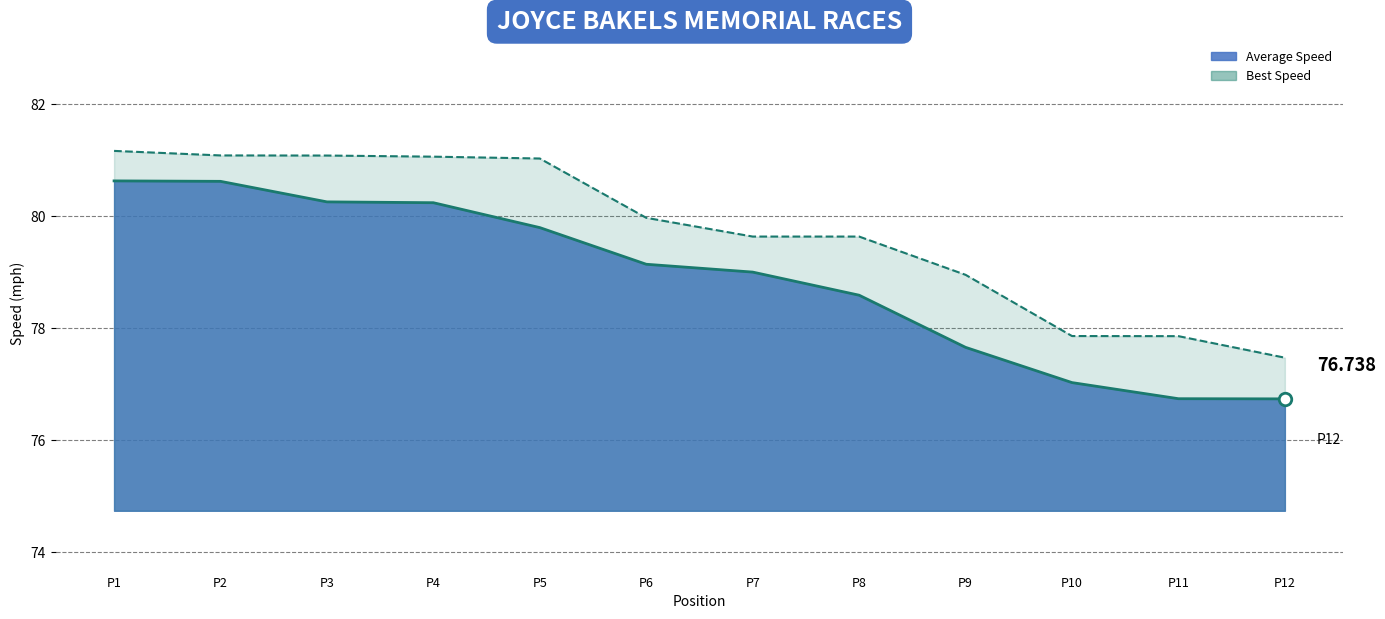

Reading left to right, what are all the values shown in this chart?

Average Speed Line: P1=80.6	P2=80.6	P3=80.3	P4=80.2	P5=79.8	P6=79.1	P7=79.0	P8=78.6	P9=77.7	P10=77.0	P11=76.7	P12=76.7
Best Speed Line: P1=81.2	P2=81.1	P3=81.1	P4=81.1	P5=81.0	P6=80.0	P7=79.6	P8=79.6	P9=79.0	P10=77.9	P11=77.9	P12=77.5